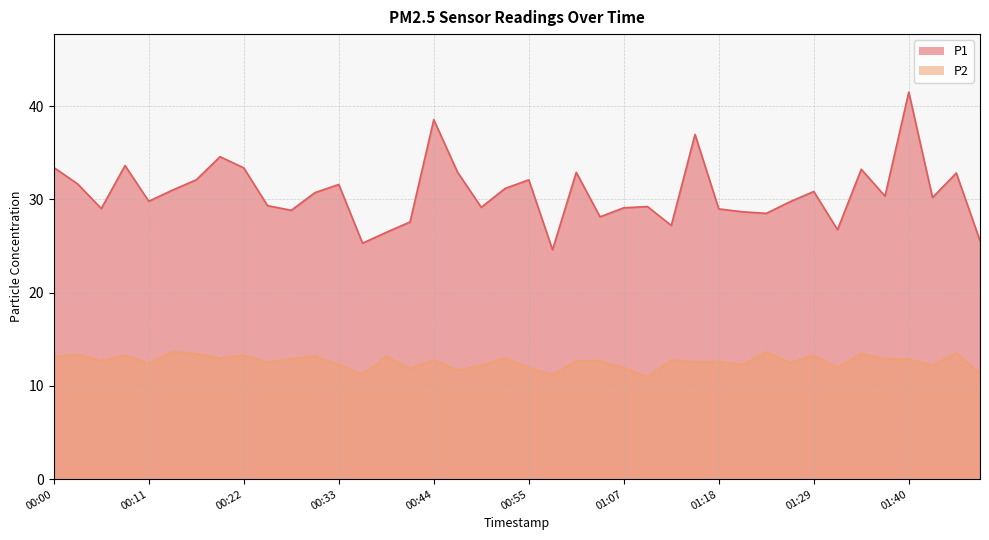

How many lines are shown in the chart?

2